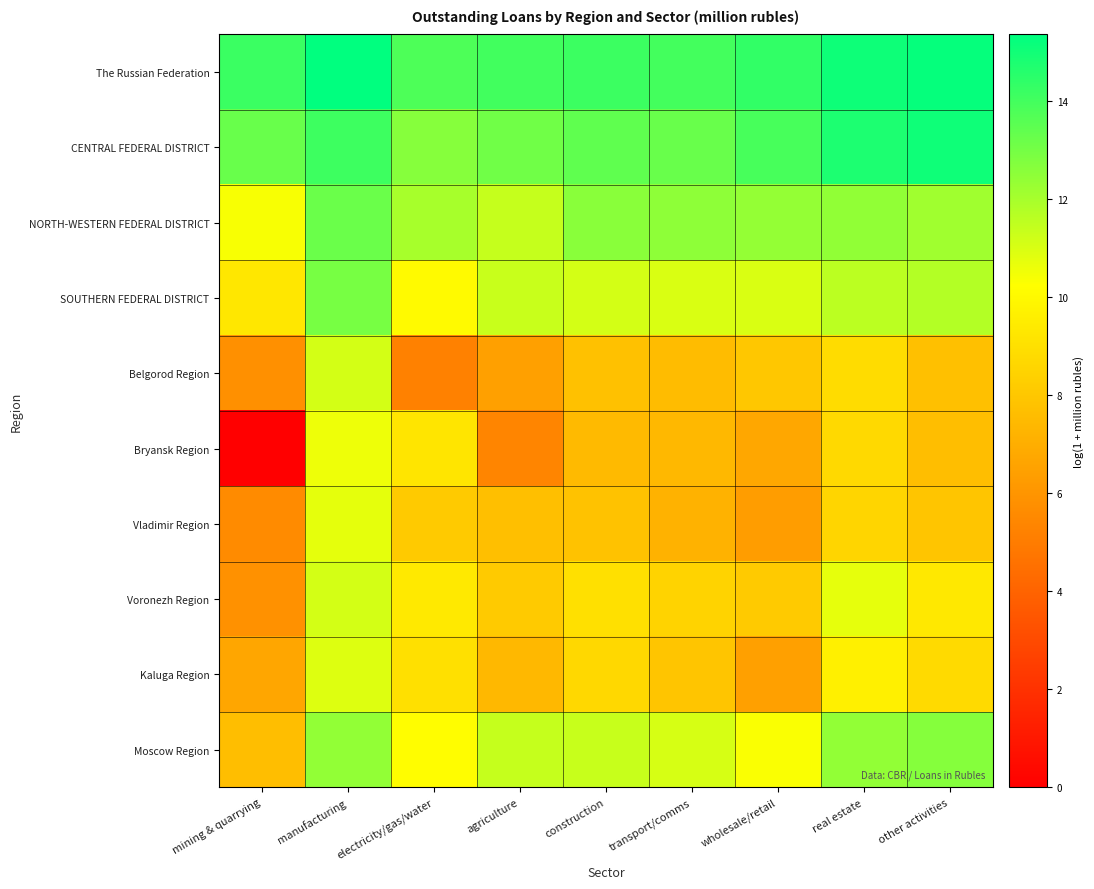

How many data points does each series have?

9